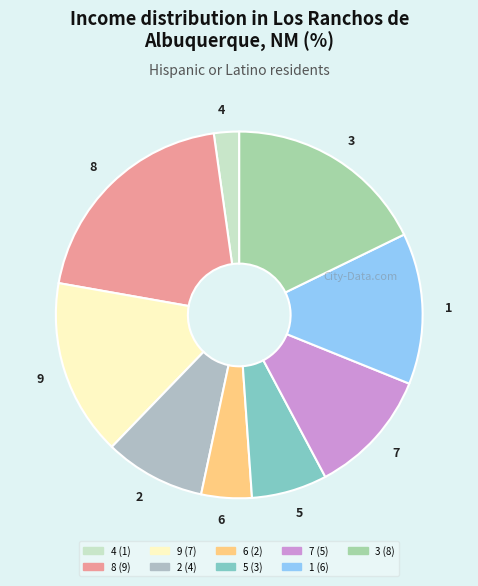

The 7 slice represents 11% of the pie. True or false?

True